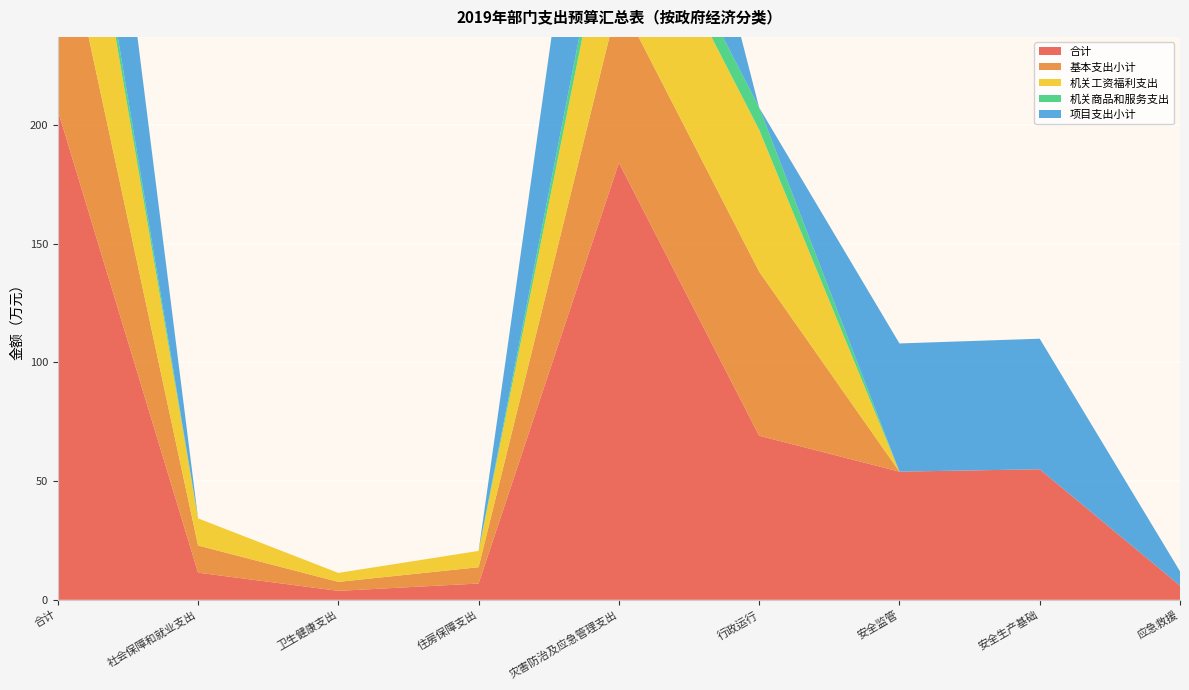

Reading left to right, list all the values displayed in this chart.

合计: 合计=206.2	社会保障和就业支出=11.4	卫生健康支出=3.8	住房保障支出=6.9	灾害防治及应急管理支出=184.1	行政运行=69.1	安全监管=54.0	安全生产基础=55.0	应急救援=6.0
基本支出小计: 合计=91.2	社会保障和就业支出=11.4	卫生健康支出=3.8	住房保障支出=6.9	灾害防治及应急管理支出=69.1	行政运行=69.1	安全监管=0.0	安全生产基础=0.0	应急救援=0.0
机关工资福利支出: 合计=81.8	社会保障和就业支出=11.4	卫生健康支出=3.8	住房保障支出=6.9	灾害防治及应急管理支出=59.8	行政运行=59.8	安全监管=0.0	安全生产基础=0.0	应急救援=0.0
机关商品和服务支出: 合计=9.4	社会保障和就业支出=0.0	卫生健康支出=0.0	住房保障支出=0.0	灾害防治及应急管理支出=9.4	行政运行=9.4	安全监管=0.0	安全生产基础=0.0	应急救援=0.0
项目支出小计: 合计=115.0	社会保障和就业支出=0.0	卫生健康支出=0.0	住房保障支出=0.0	灾害防治及应急管理支出=115.0	行政运行=0.0	安全监管=54.0	安全生产基础=55.0	应急救援=6.0